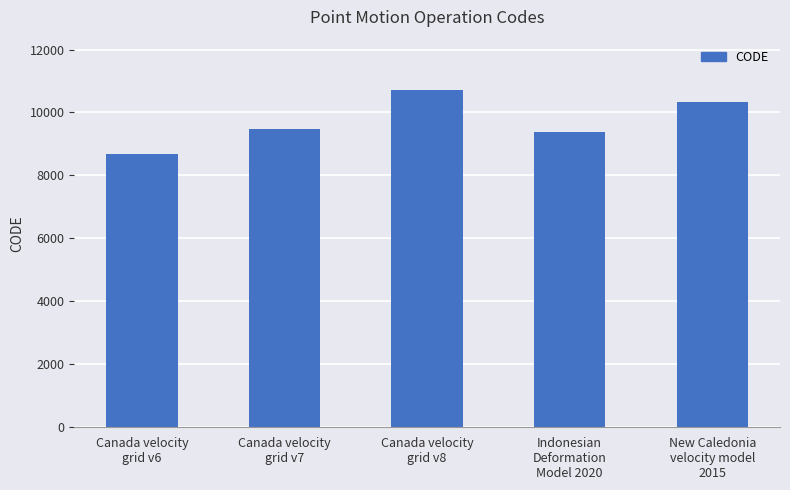

How many bars are there in total?

5